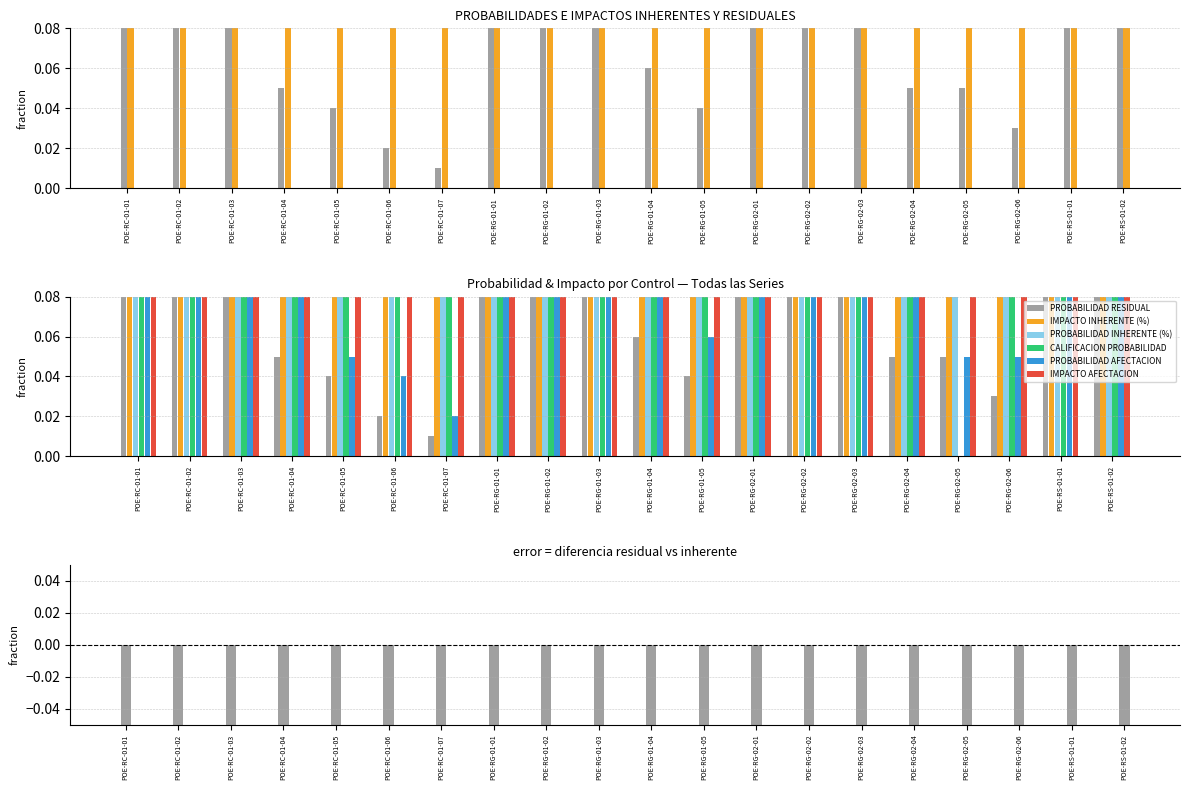

What value does the CALIFICACION PROBABILIDAD series have at POE-RG-01-05?

0.3